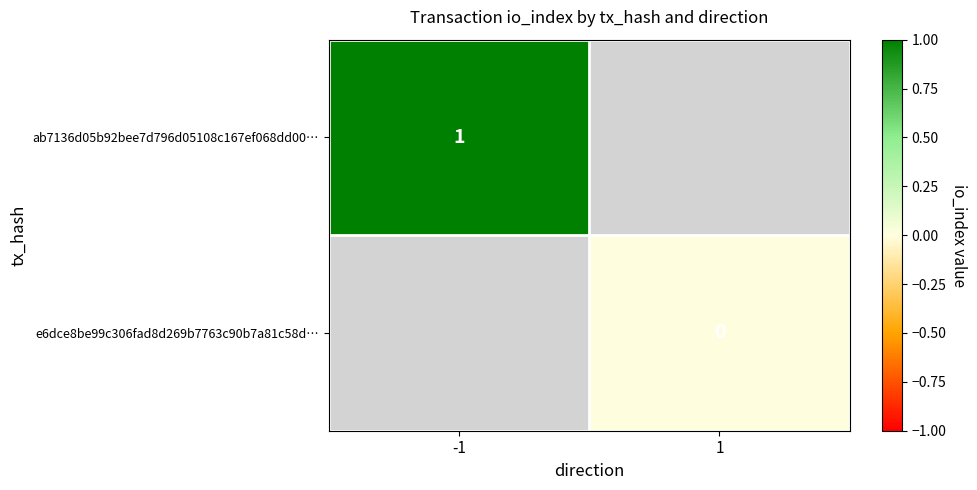

Count the number of categories in the chart.

2